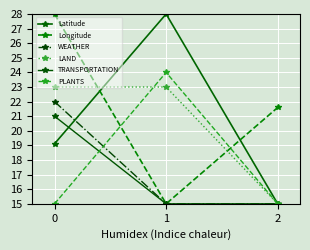

What is the spread (max minus min) of values at 1?

13.0